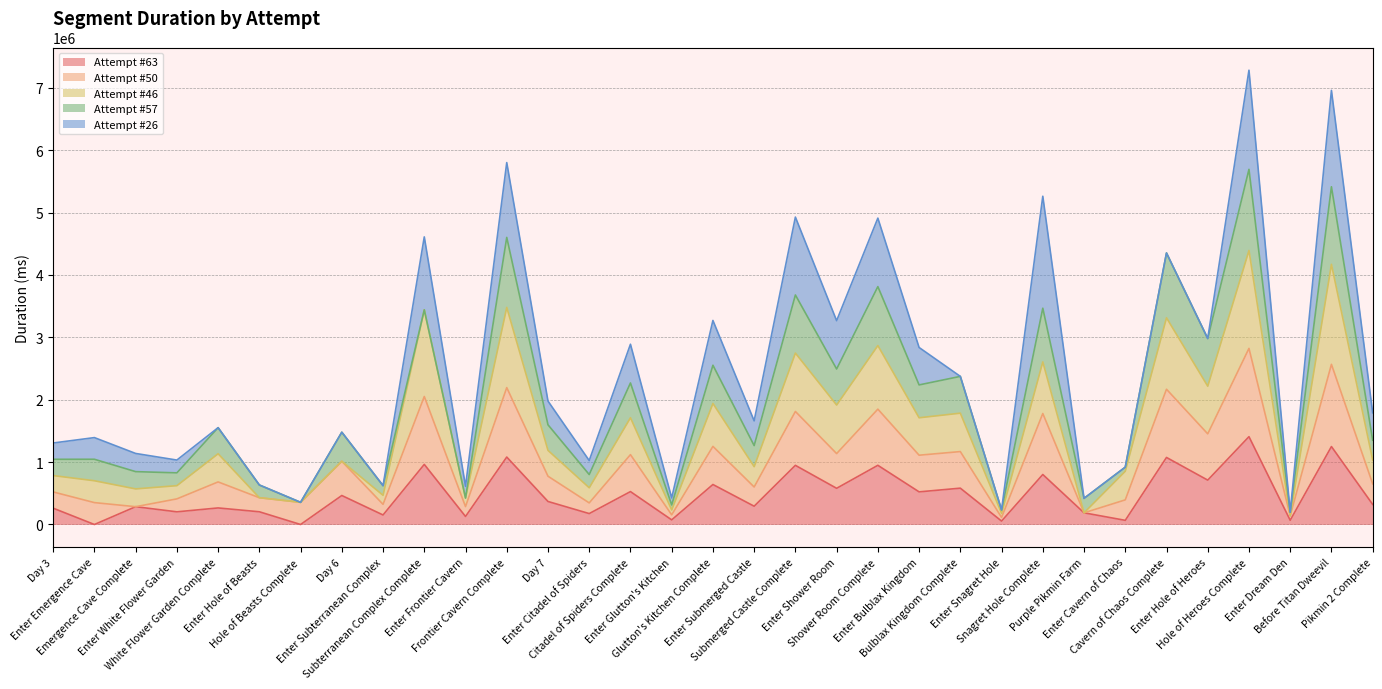

The Attempt #50 series shows 2566719 at Before Titan Dweevil. True or false?

True